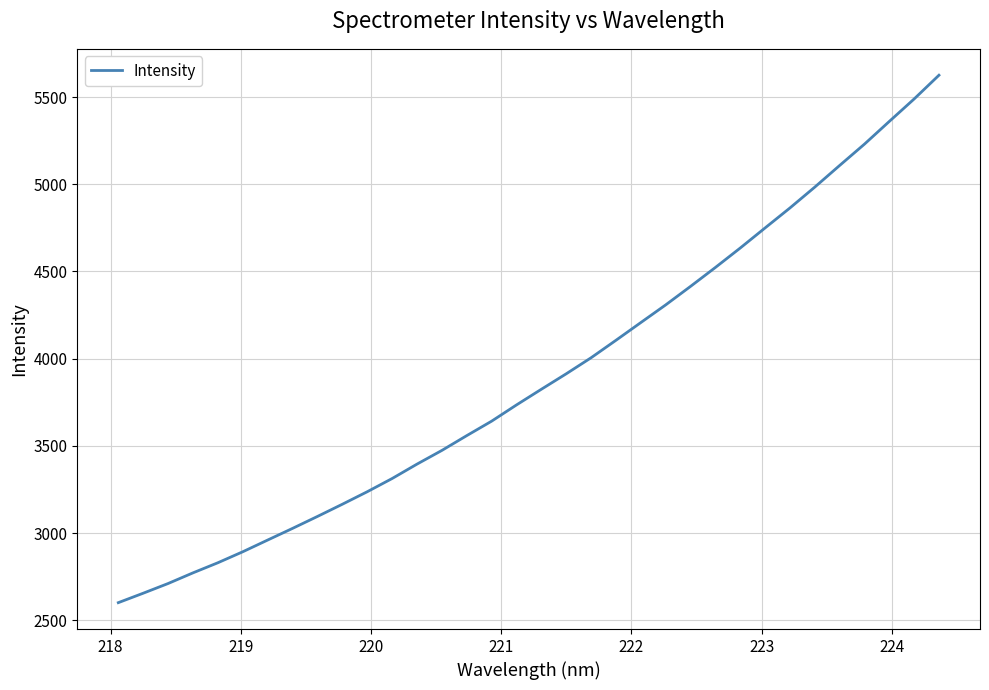

What is the minimum value shown in the chart?

2600.7